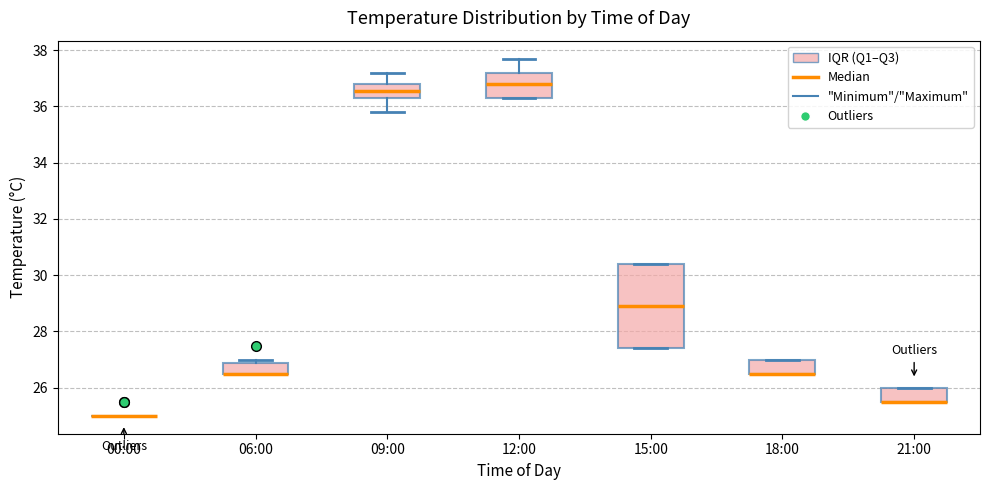

Reading left to right, read every box against the y-axis: the position of its median line, the range the box covers, and the ends of its whiskers. The values are not printed on the chart, so give them approximately, as read against the axis.

00:00: box collapsed to a line at 25.0, whiskers 25.0 to 25.0
06:00: median 26.6 (drawn on the box's lower edge), box 26.6 to 26.8, whiskers 26.6 to 27.0
09:00: median 36.6, box 36.4 to 36.8, whiskers 35.8 to 37.2
12:00: median 36.8, box 36.4 to 37.2, whiskers 36.4 to 37.8
15:00: median 29.0, box 27.4 to 30.4, whiskers 27.4 to 30.4
18:00: median 26.6 (drawn on the box's lower edge), box 26.6 to 27.0, whiskers 26.6 to 27.0
21:00: median 25.6 (drawn on the box's lower edge), box 25.6 to 26.0, whiskers 25.6 to 26.0